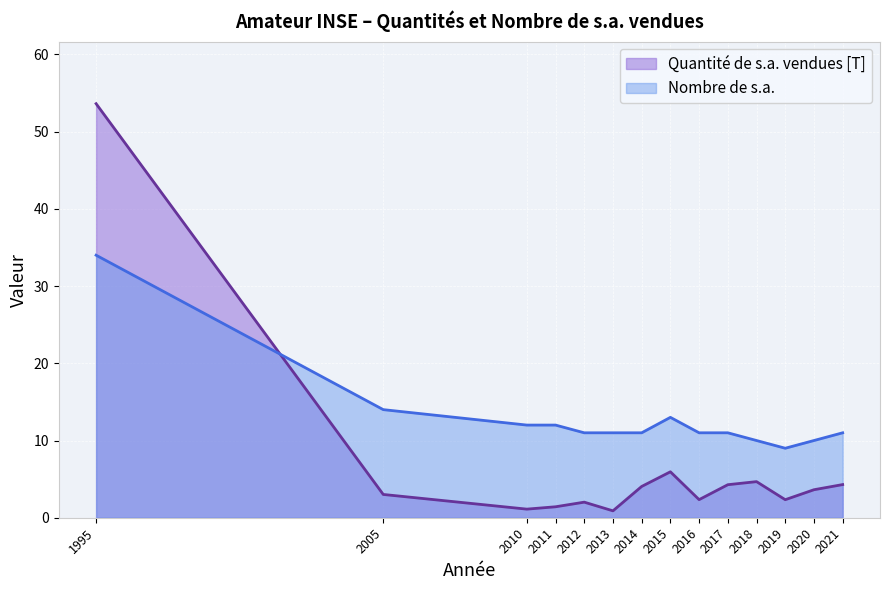

Reading left to right, extract all data points from this chart.

Quantité de s.a. vendues [T]: 53.6	3.0	1.1	1.4	2.0	0.9	4.1	5.9	2.3	4.3	4.7	2.3	3.6	4.3
Nombre de s.a.: 34.0	14.0	12.0	12.0	11.0	11.0	11.0	13.0	11.0	11.0	10.0	9.0	10.0	11.0